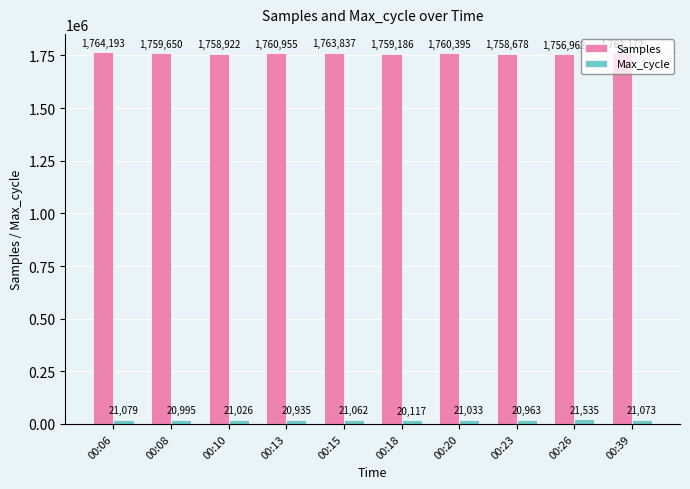

At which label does Max_cycle first exceed 21033?

00:06